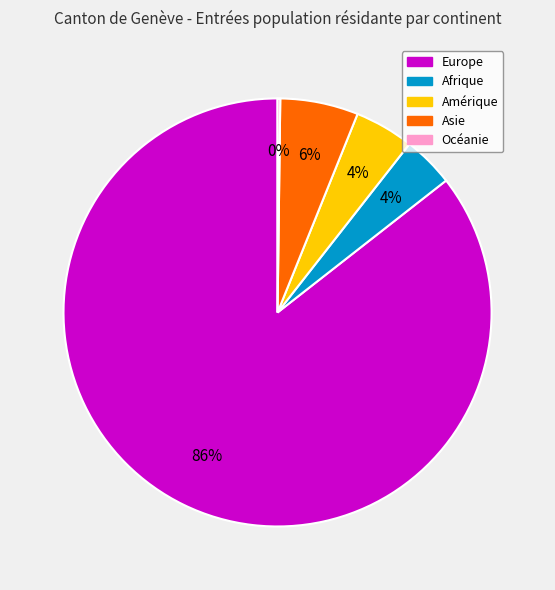

Approximately how many times larger is the value at Afrique compared to Asie?

0.7